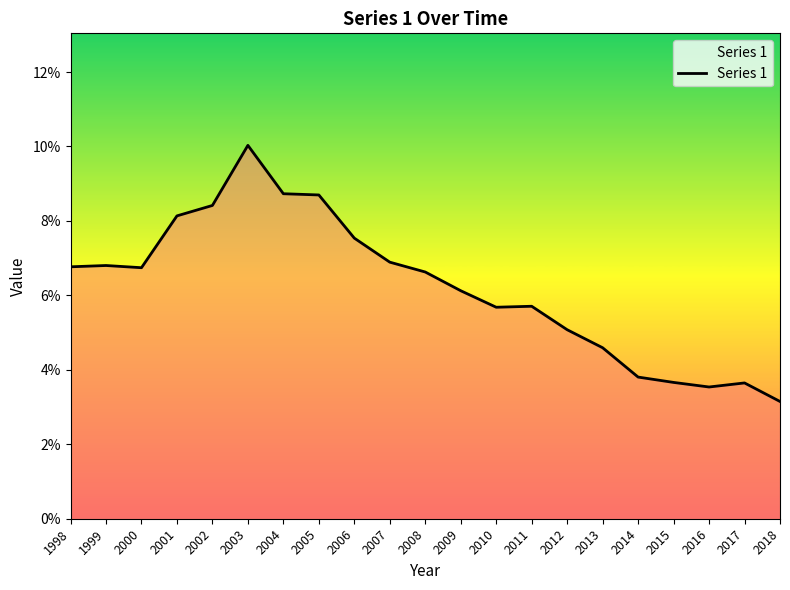

Does the chart have visible grid lines?

No